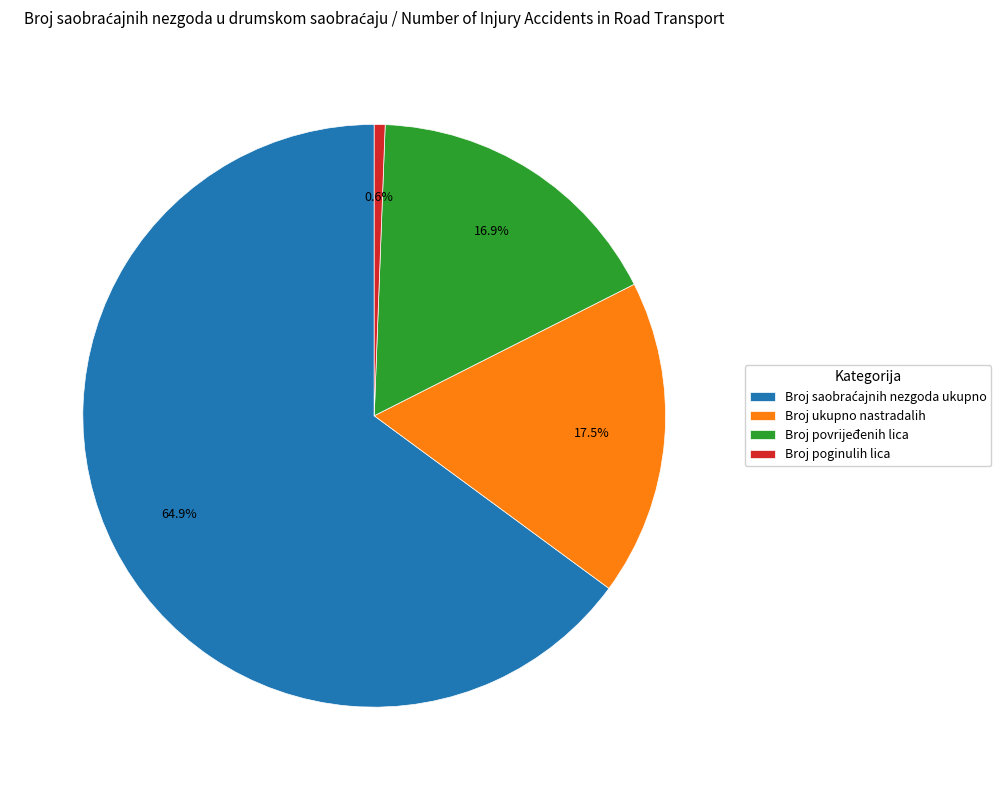

To the nearest percent, what is the average slice percentage?

25%